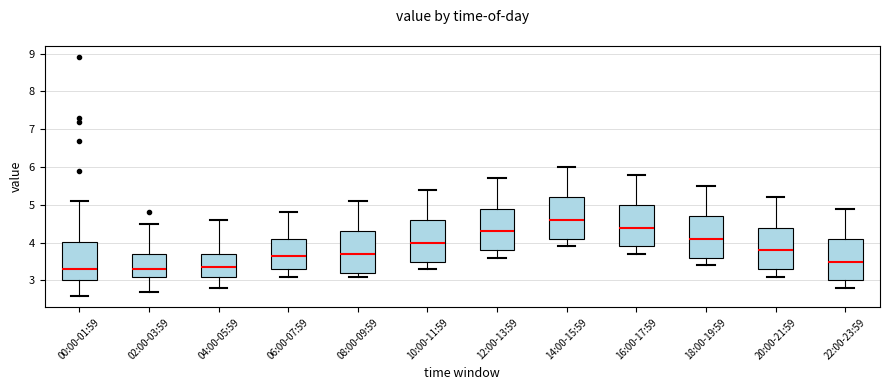

Where does the upper whisker of the box for 22:00-23:59 end on the y-axis? The values are not printed on the chart, so give them approximately, as read against the axis.

4.9